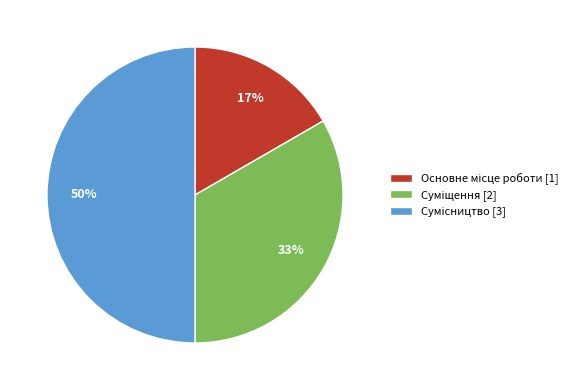

Count the number of slices in the pie.

3